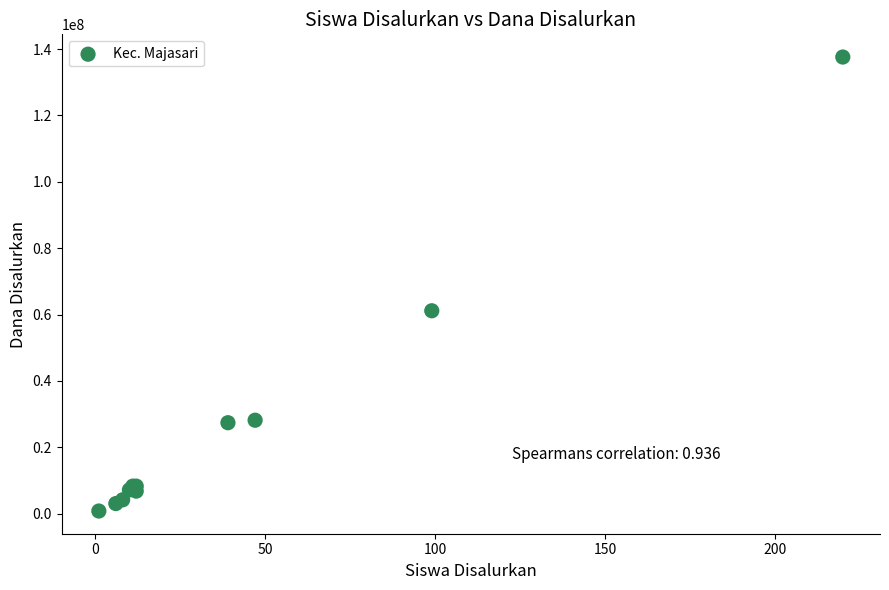

What Y value in the scatter plot is closest to 69187500?

61125000